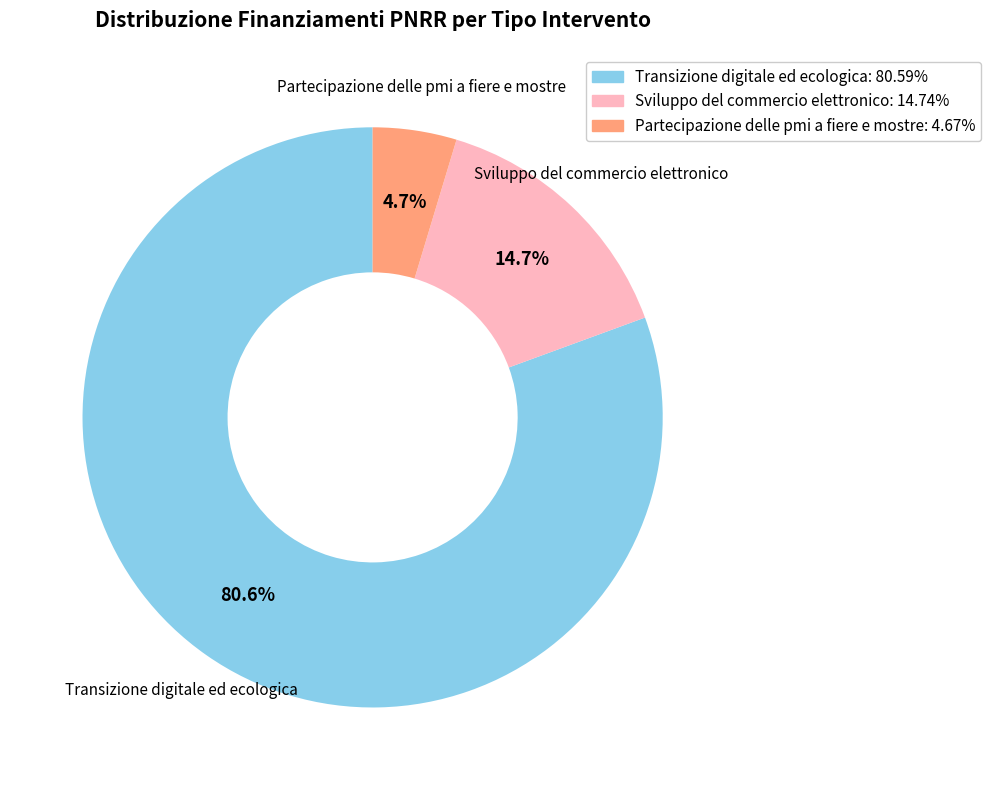

To the nearest percent, what is the difference between the largest and smallest slice percentages?

76%